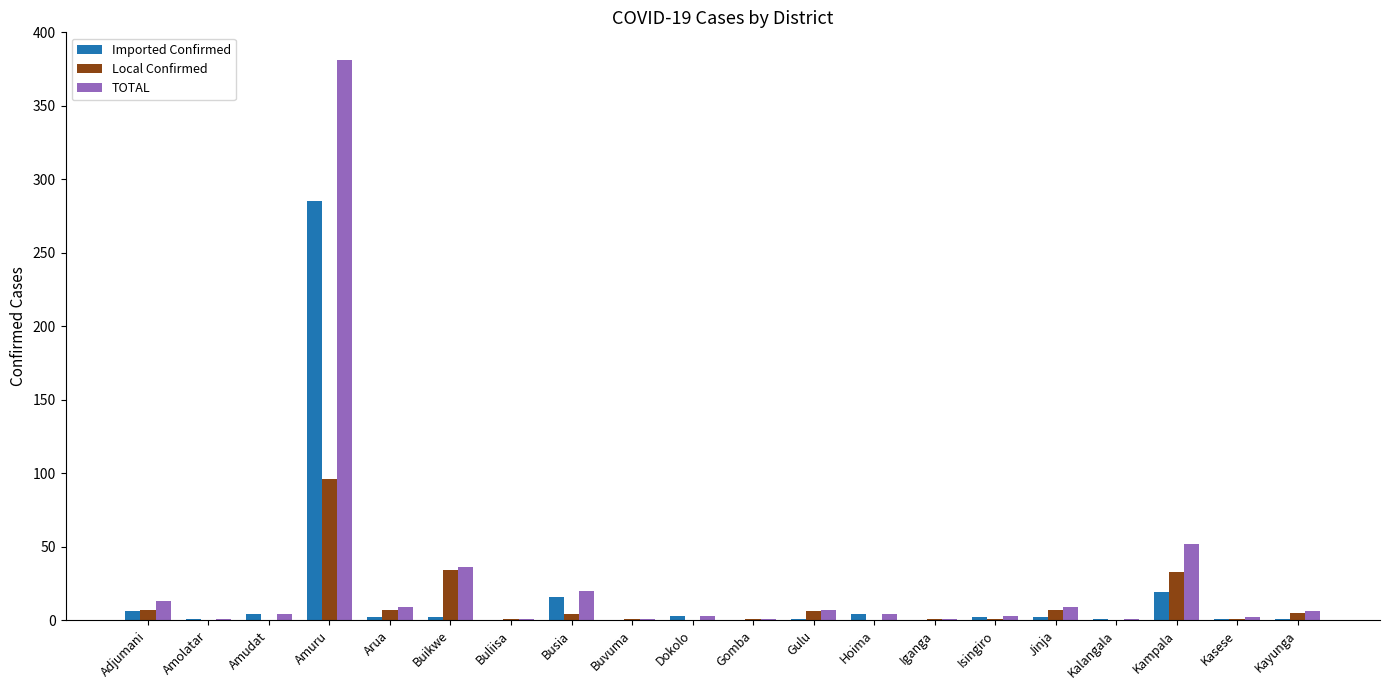

Which category has the highest value across all series?

Amuru